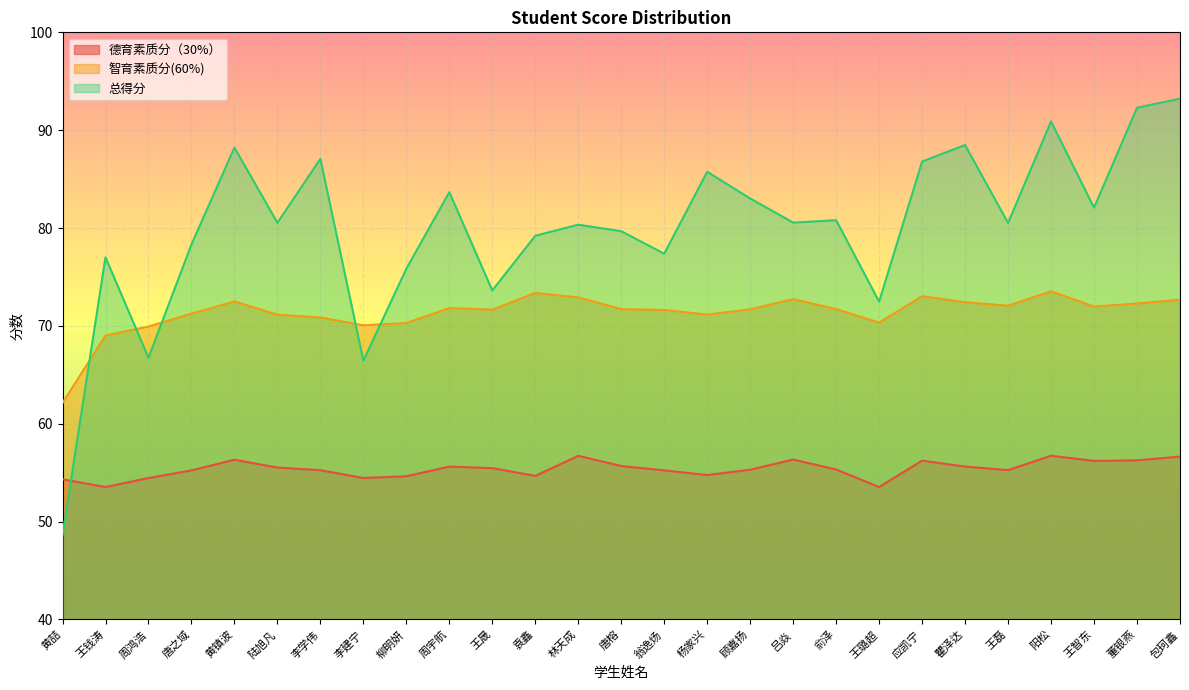

What is the difference between the second highest and minimum values in the 总得分 series?

43.7